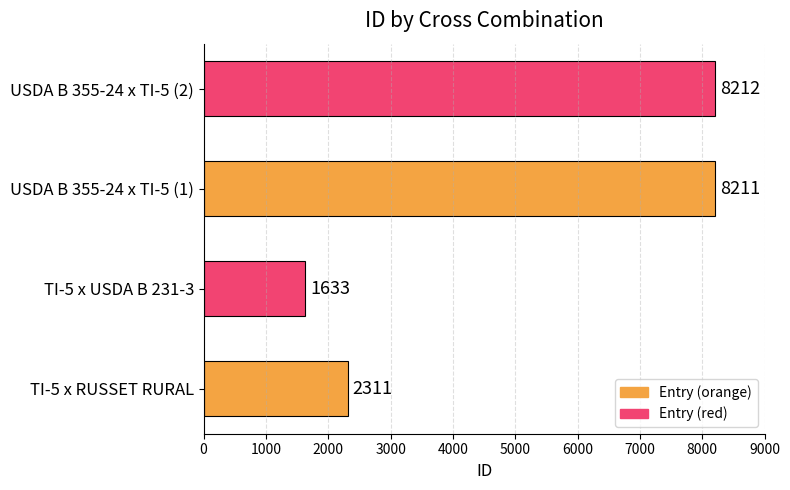

Rank the categories by value from lowest to highest.

TI-5 x USDA B 231-3, TI-5 x RUSSET RURAL, USDA B 355-24 x TI-5 (1), USDA B 355-24 x TI-5 (2)